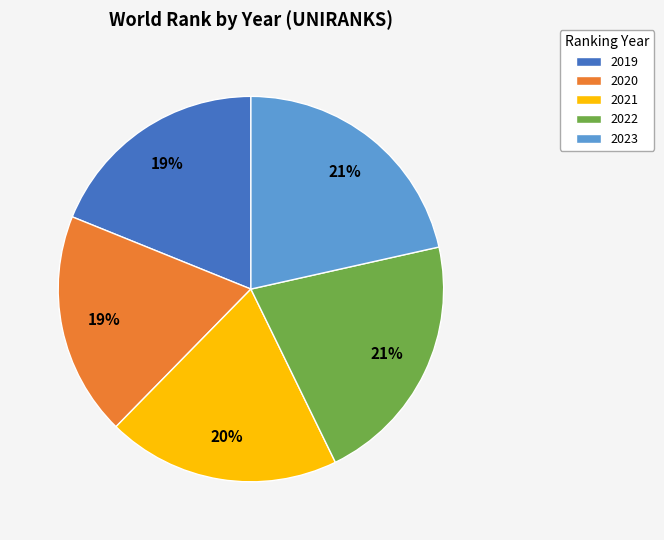

To the nearest percent, what is the average slice percentage?

20%